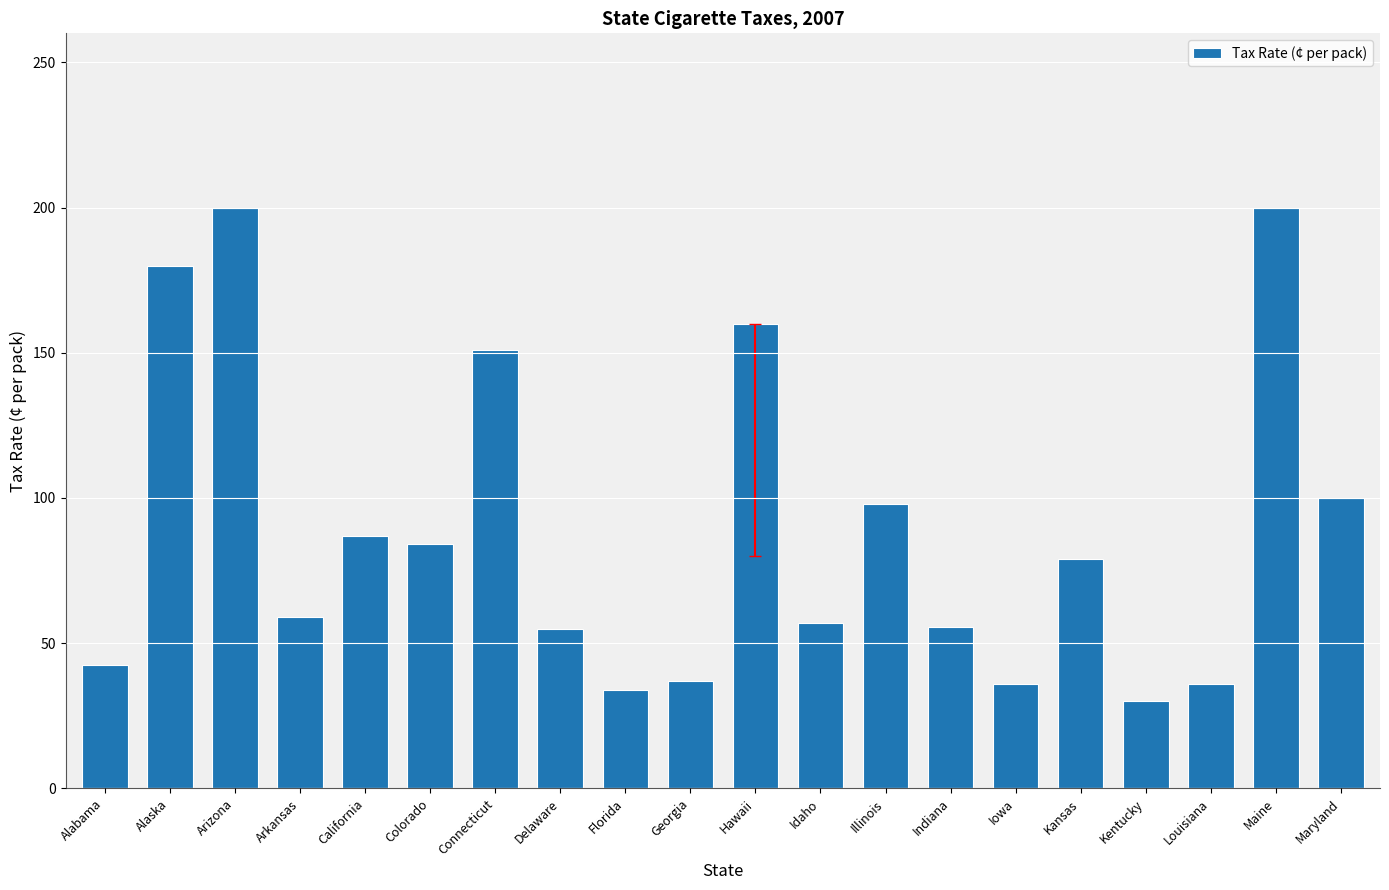

The chart shows a value of 28.5 at Maryland. True or false?

False